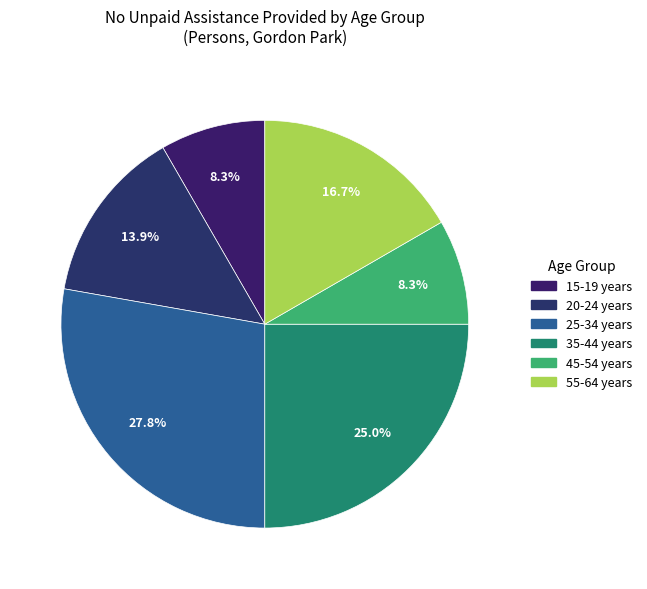

How many slices are in this pie chart?

6